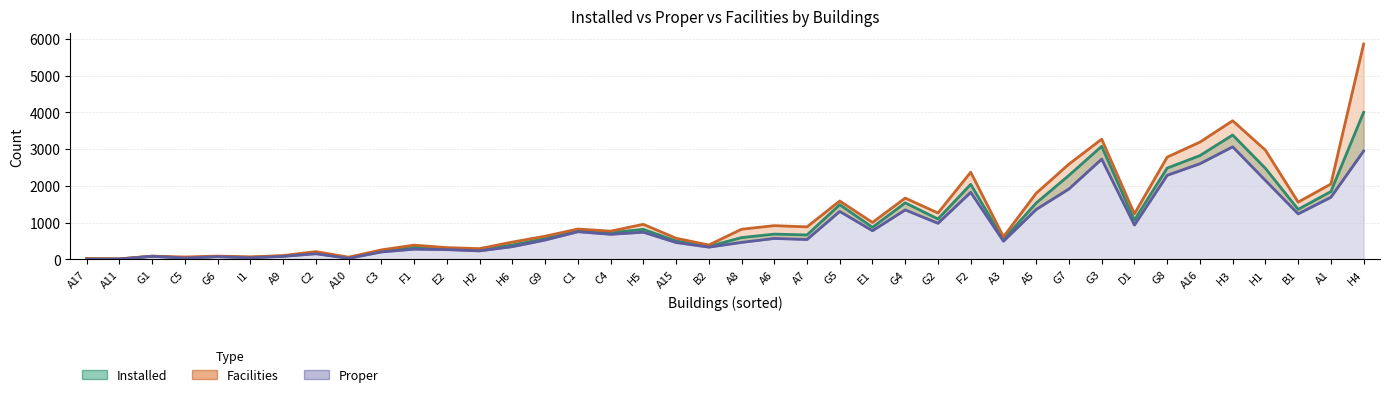

Between I1 and F1, which is larger?

F1